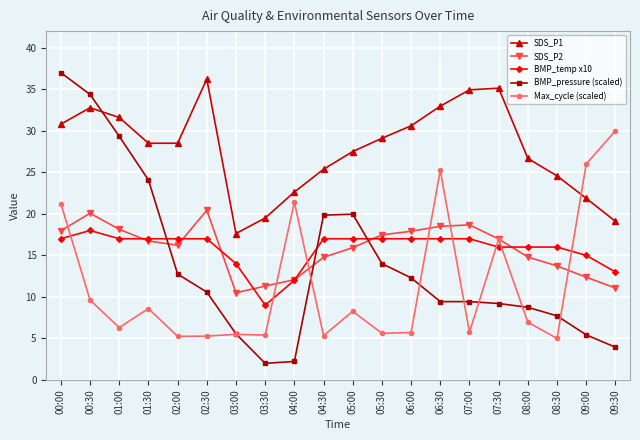

What are all the series names shown in the legend?

SDS_P1, SDS_P2, BMP_temp x10, BMP_pressure (scaled), Max_cycle (scaled)